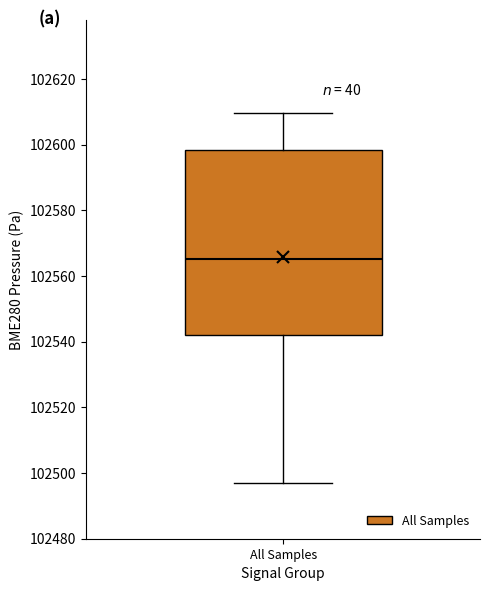

Read this box plot against the y-axis: the position of the median line, the range covered by the box, and the ends of both whiskers. The values are not printed on the chart, so give them approximately, as read against the axis.

median 102566, box 102542 to 102598, whiskers 102496 to 102610